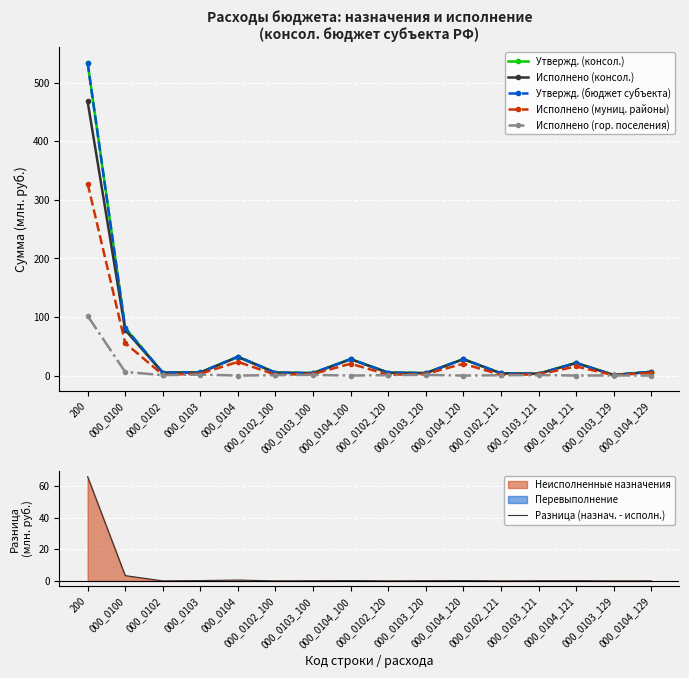

What is the difference between the Исполнено (консол.) values at 000_0104_100 and 200?

440.2